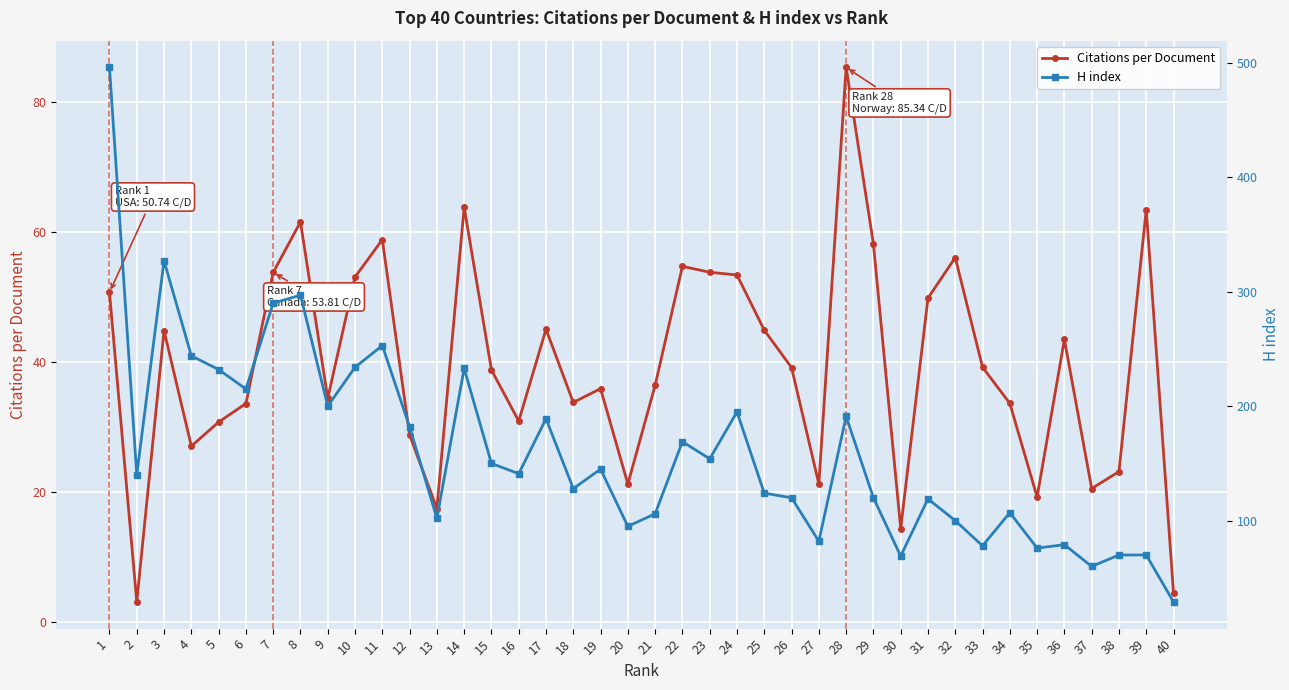

What value does the H index series have at 36?

79.0